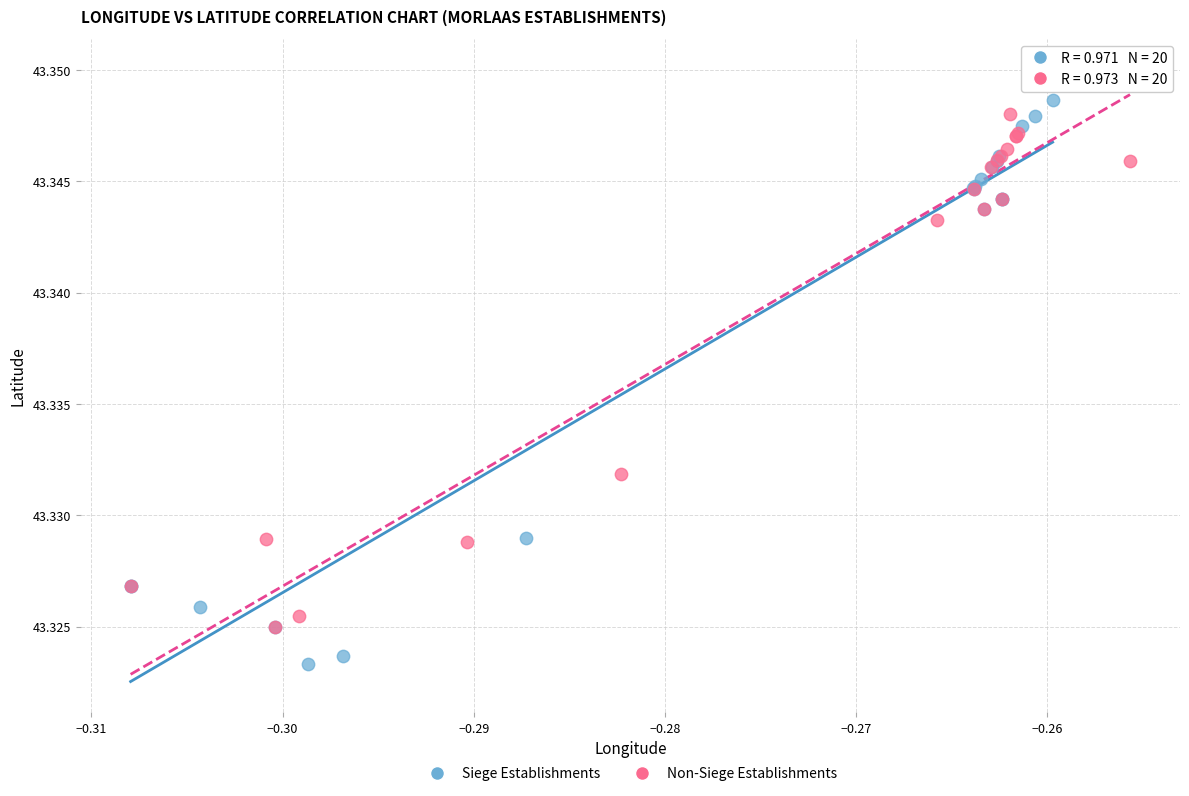

Which series reaches the minimum Y coordinate?

Siege Establishments